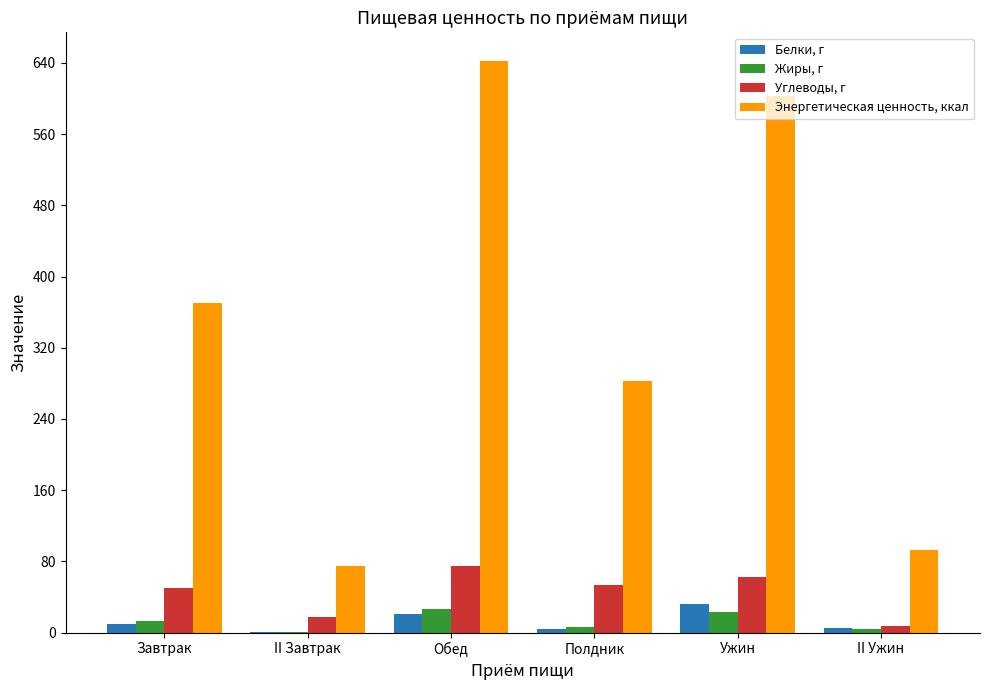

What is the total value across all series at Завтрак?

443.4